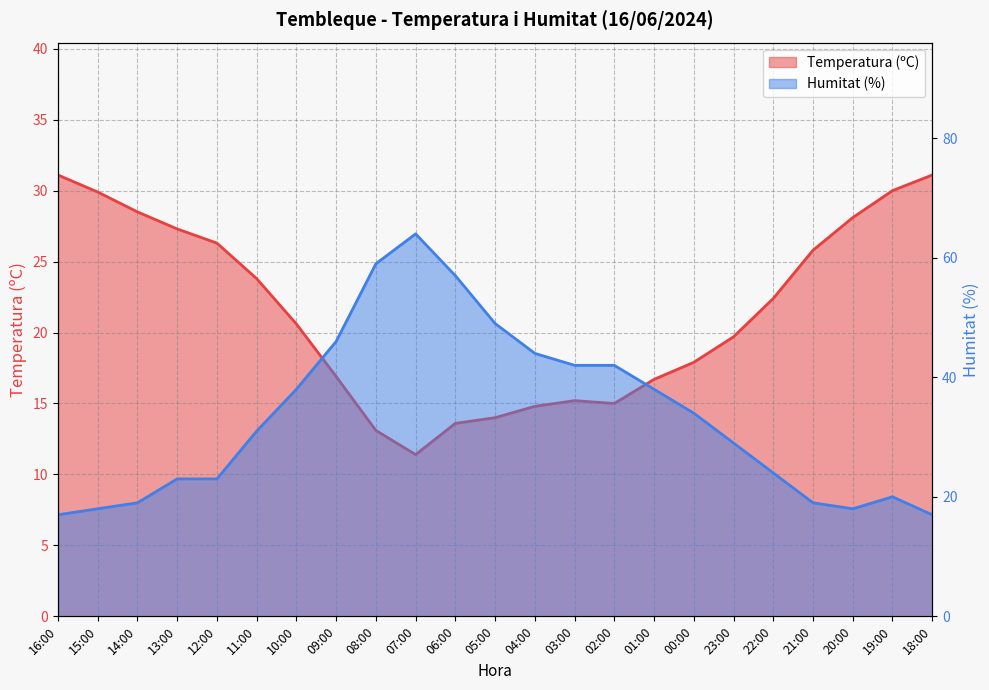

Reading left to right, extract all data points from this chart.

Temperatura (ºC): 16:00=31.1	15:00=29.9	14:00=28.5	13:00=27.3	12:00=26.3	11:00=23.8	10:00=20.6	09:00=16.9	08:00=13.1	07:00=11.4	06:00=13.6	05:00=14.0	04:00=14.8	03:00=15.2	02:00=15.0	01:00=16.7	00:00=17.9	23:00=19.7	22:00=22.4	21:00=25.8	20:00=28.1	19:00=30.0	18:00=31.1
Humitat (%): 16:00=17.0	15:00=18.0	14:00=19.0	13:00=23.0	12:00=23.0	11:00=31.0	10:00=38.0	09:00=46.0	08:00=59.0	07:00=64.0	06:00=57.0	05:00=49.0	04:00=44.0	03:00=42.0	02:00=42.0	01:00=38.0	00:00=34.0	23:00=29.0	22:00=24.0	21:00=19.0	20:00=18.0	19:00=20.0	18:00=17.0